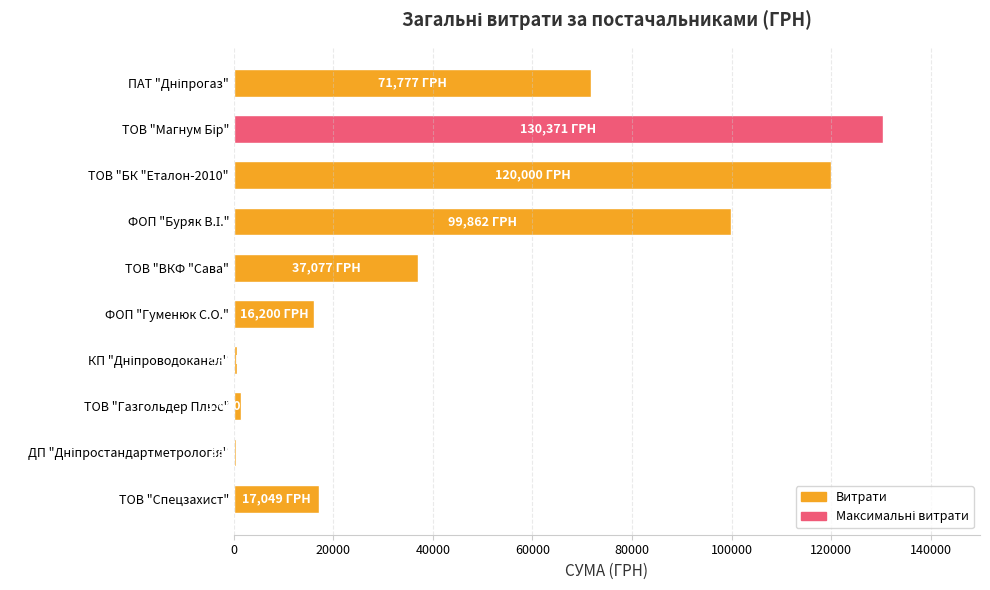

Are the bars horizontal?

Yes